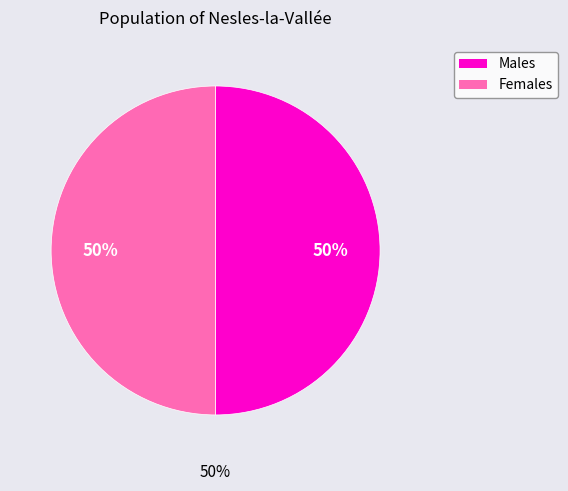

Is there a majority slice in this chart?

No